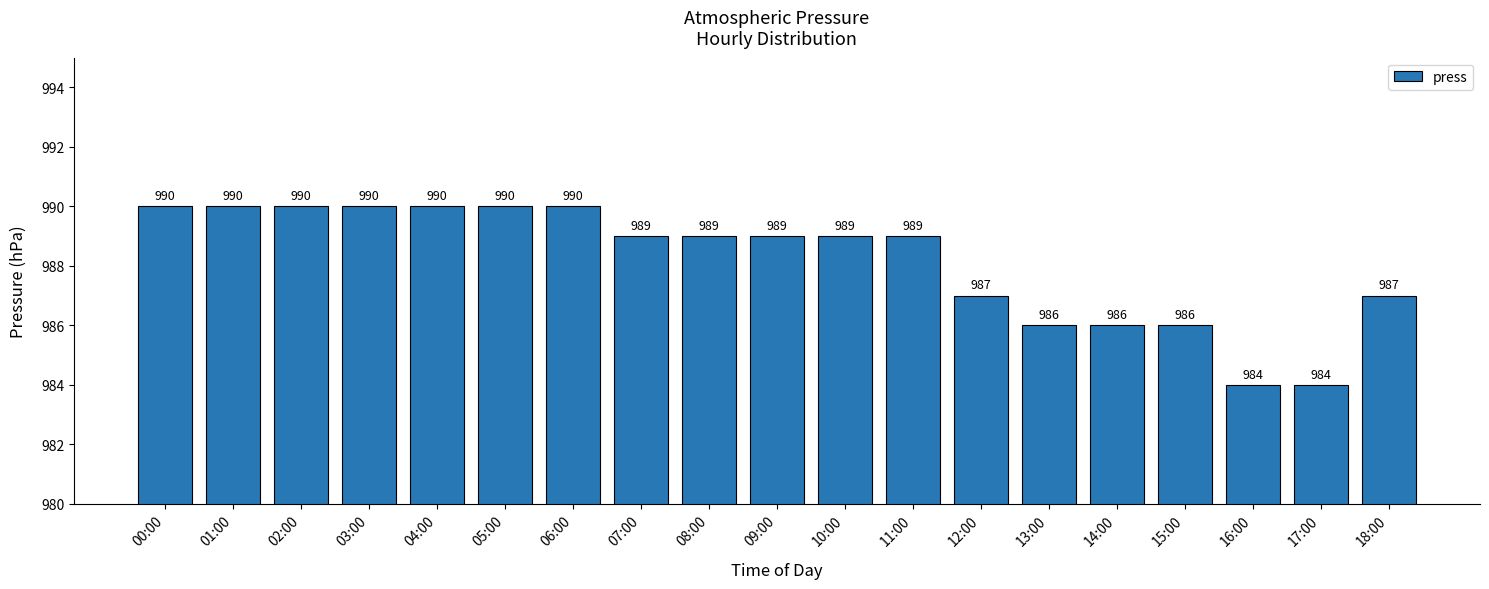

Count the values in the range 986 to 990.

17